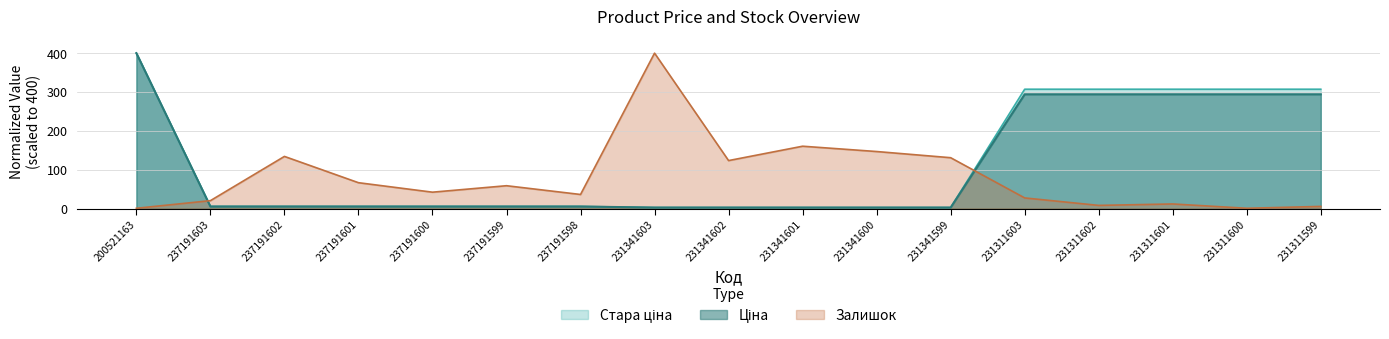

Is the value of Стара ціна at 231311600 greater than the value of Ціна at 237191602?

Yes